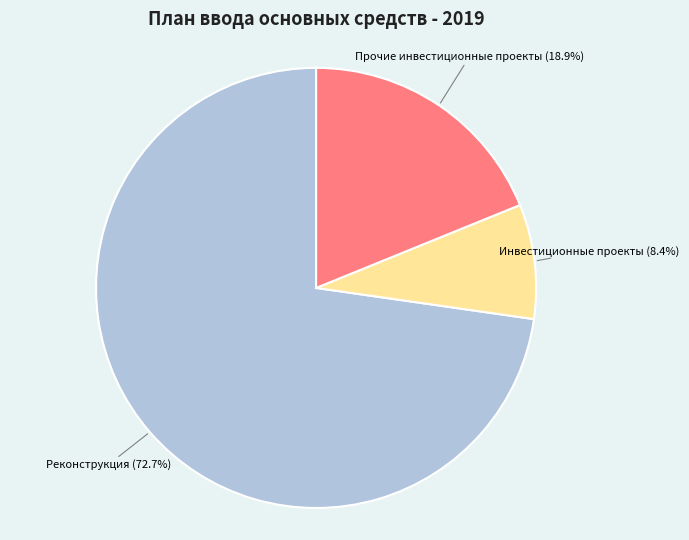

Is there a majority slice in this chart?

Yes